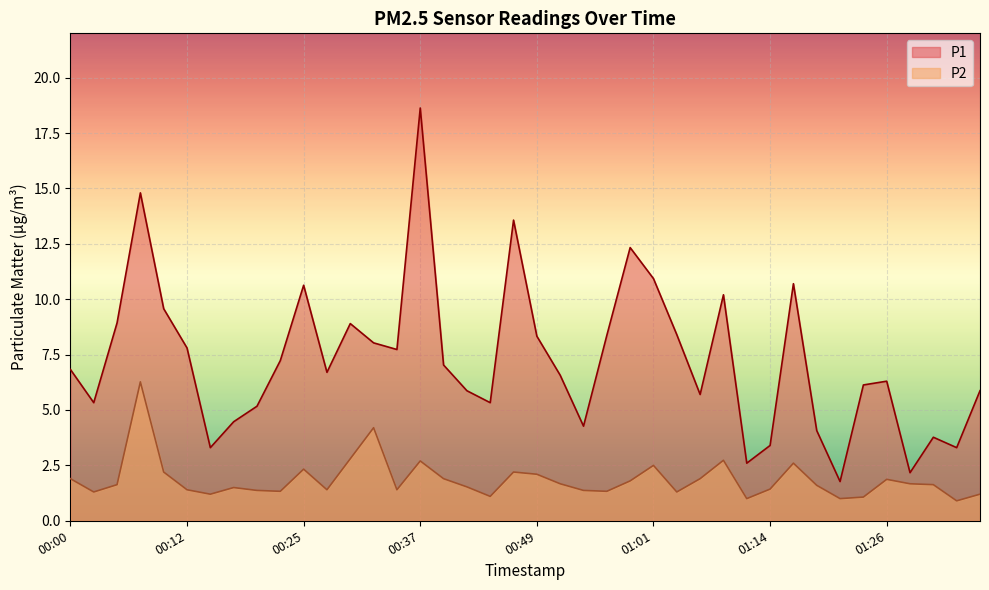

At which category is the sum across all series the highest?

00:37